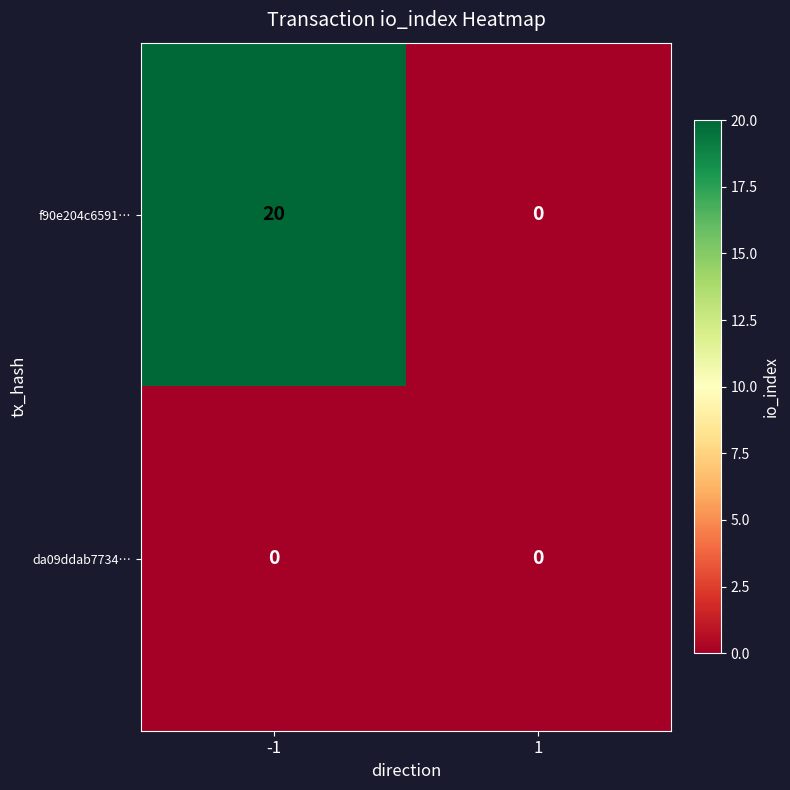

What is the difference between the maximum and minimum values in the f90e204c6591… series?

20